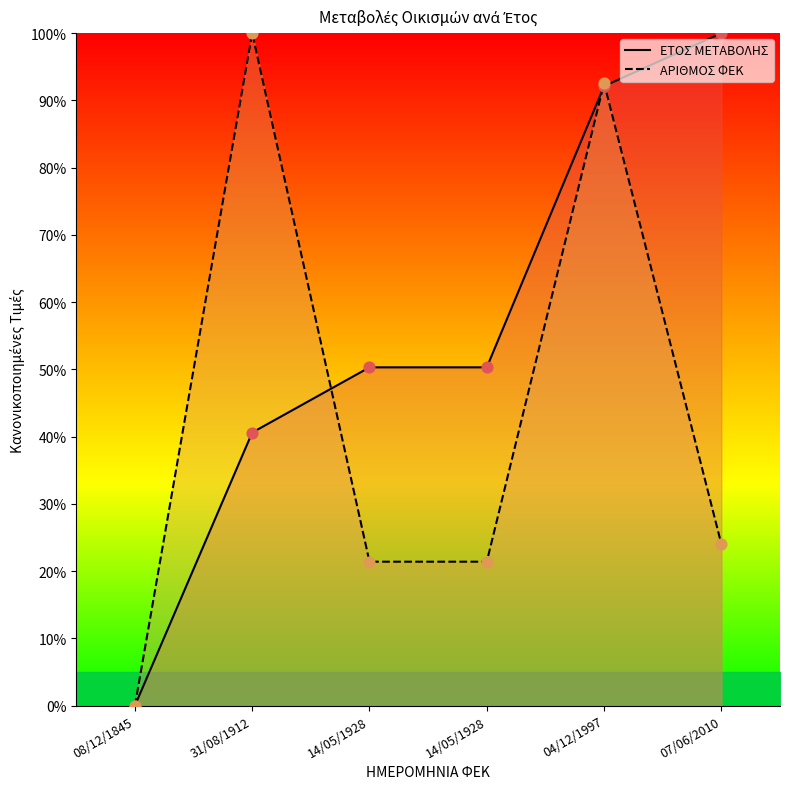

At how many categories does at least one series exceed 61?

3